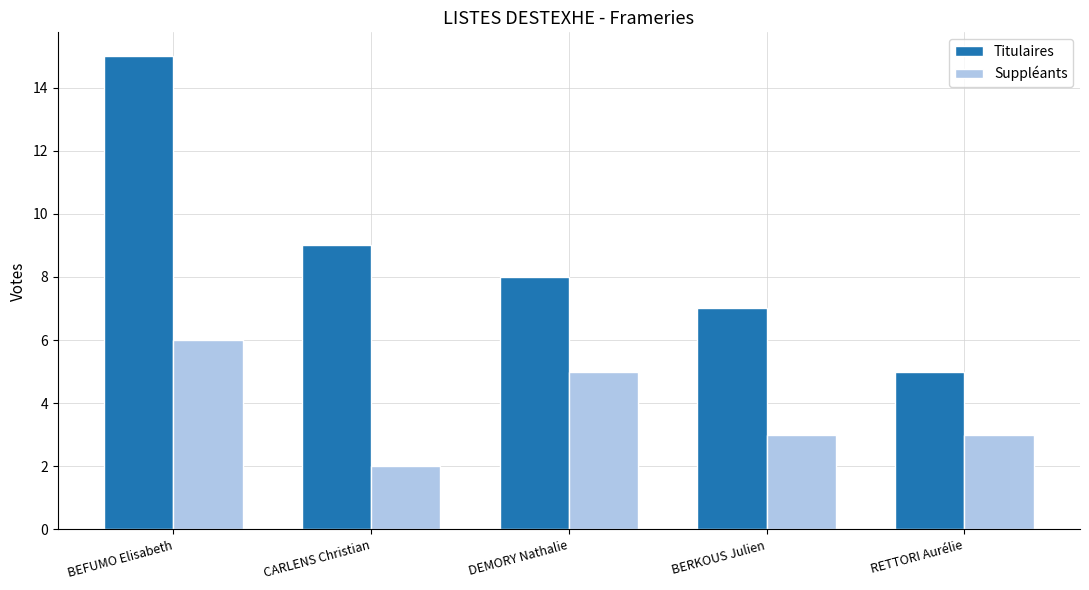

At which label does Titulaires first exceed 8?

BEFUMO Elisabeth